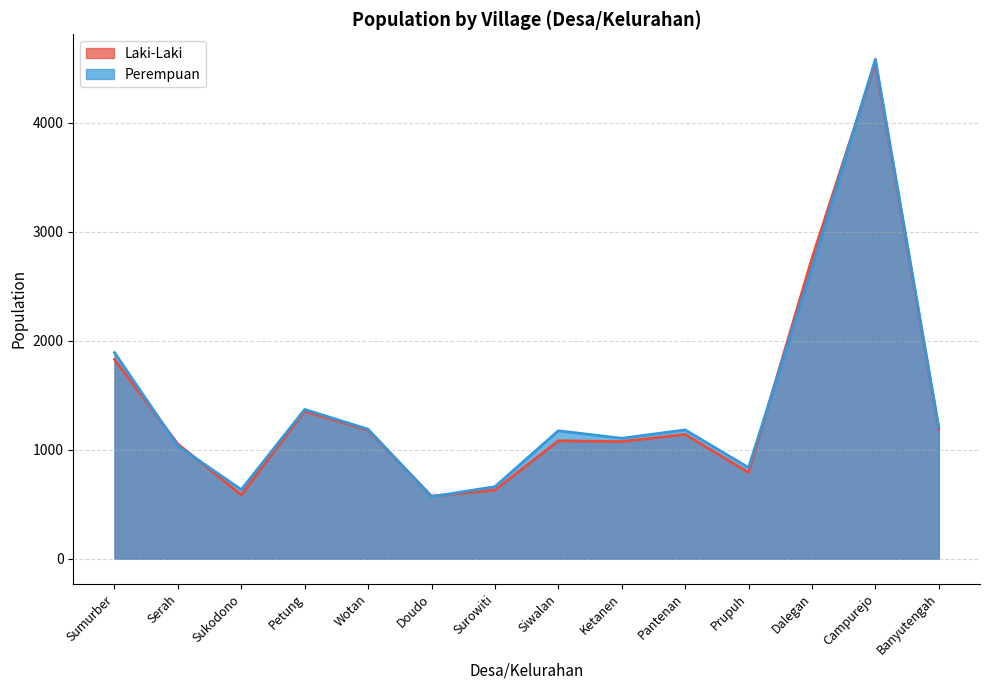

What is the maximum value shown in the chart?

4584